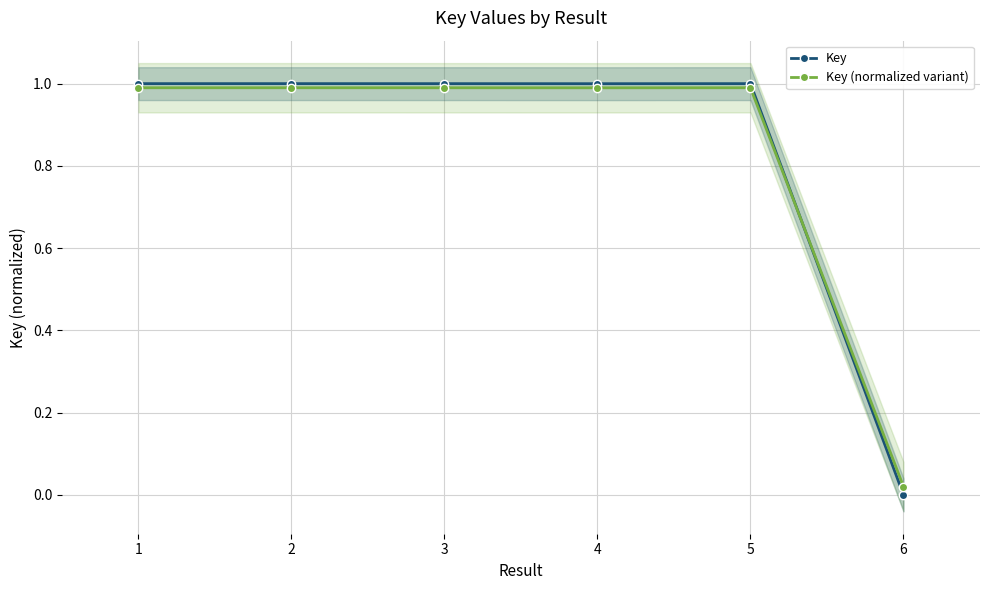

Rank the categories by Key value from highest to lowest.

5, 2, 1, 3, 4, 6